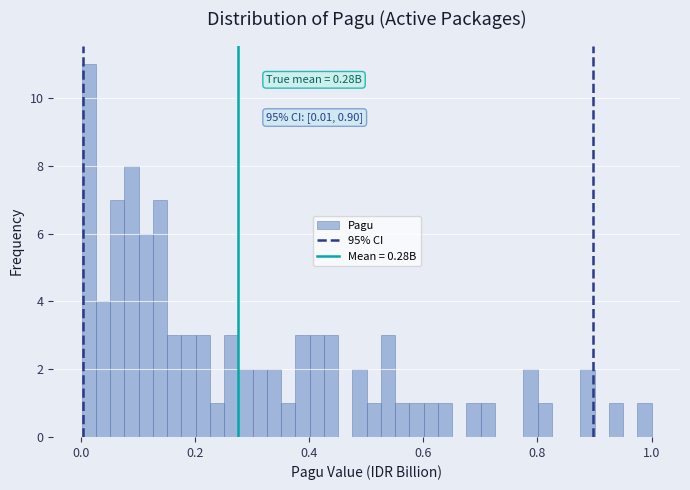

Around what value on the x-axis is the tallest bar? Give the approximate position of its centre, as read against the axis.

0.02